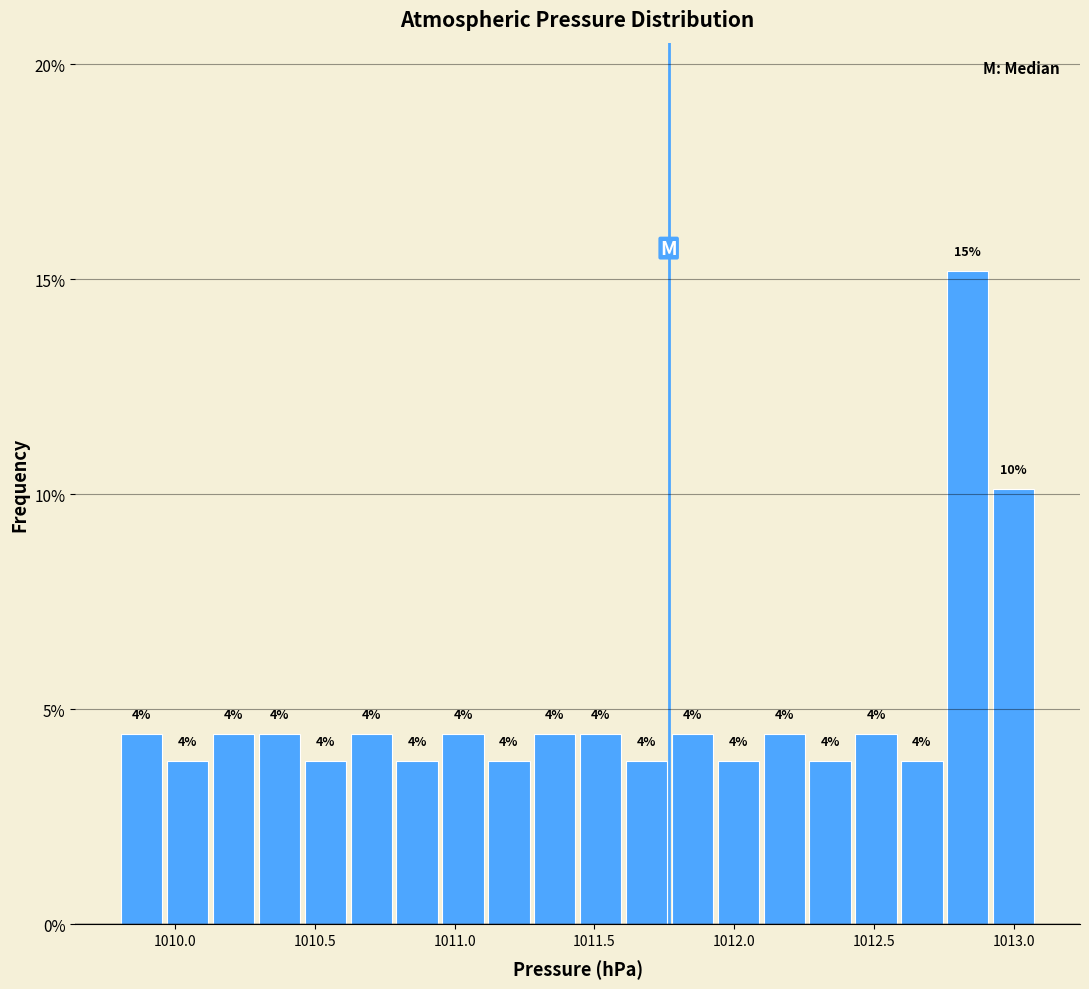

Around what value on the x-axis is the tallest bar? Give the approximate position of its centre, as read against the axis.

1012.85